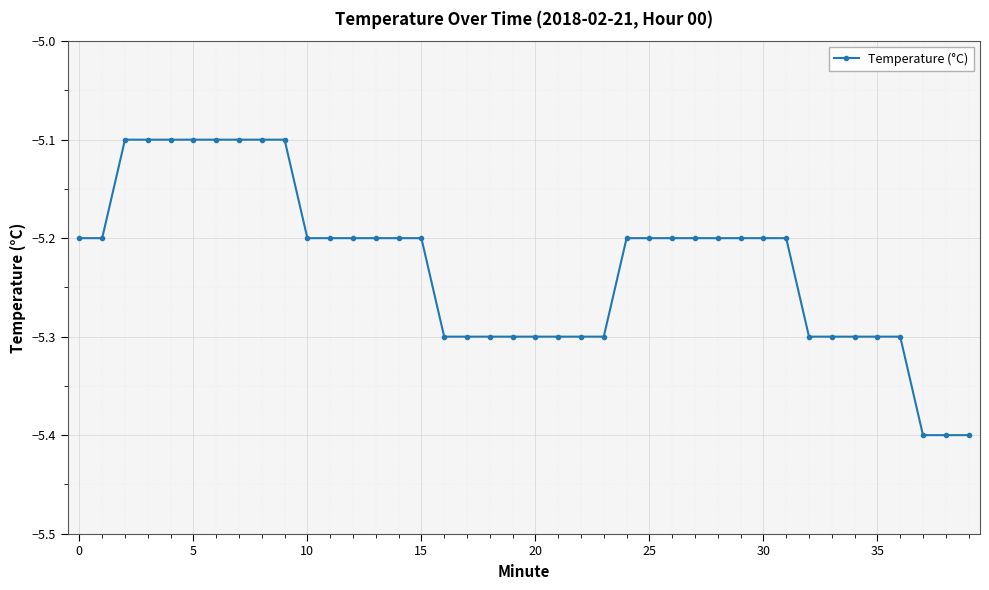

What is the maximum value shown in the chart?

-5.1